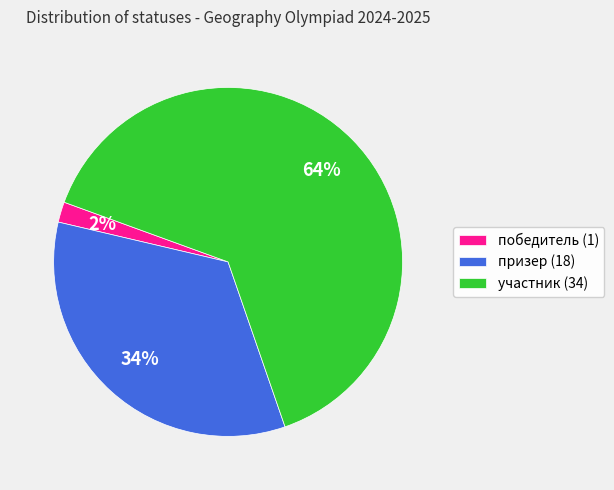

What is the largest slice in the pie chart?

участник